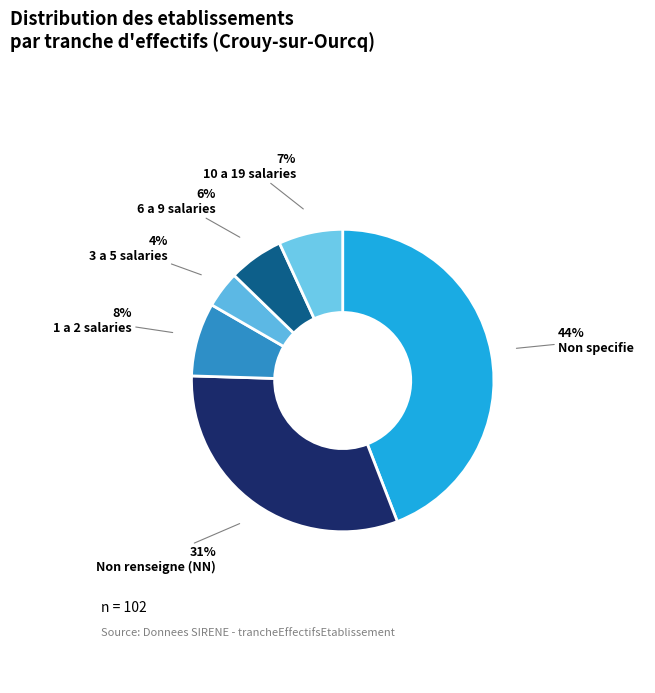

Which slice is the smallest?

3 a 5 salaries